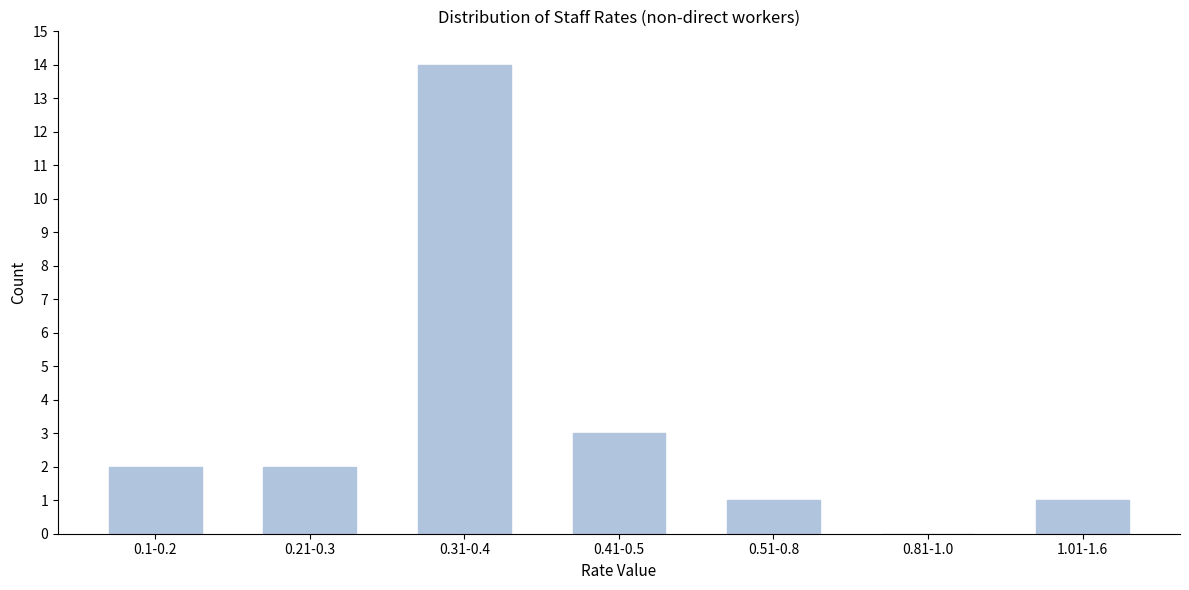

Reading left to right, list all the values displayed in this chart.

0.1-0.2=2	0.21-0.3=2	0.31-0.4=14	0.41-0.5=3	0.51-0.8=1	0.81-1.0=0	1.01-1.6=1